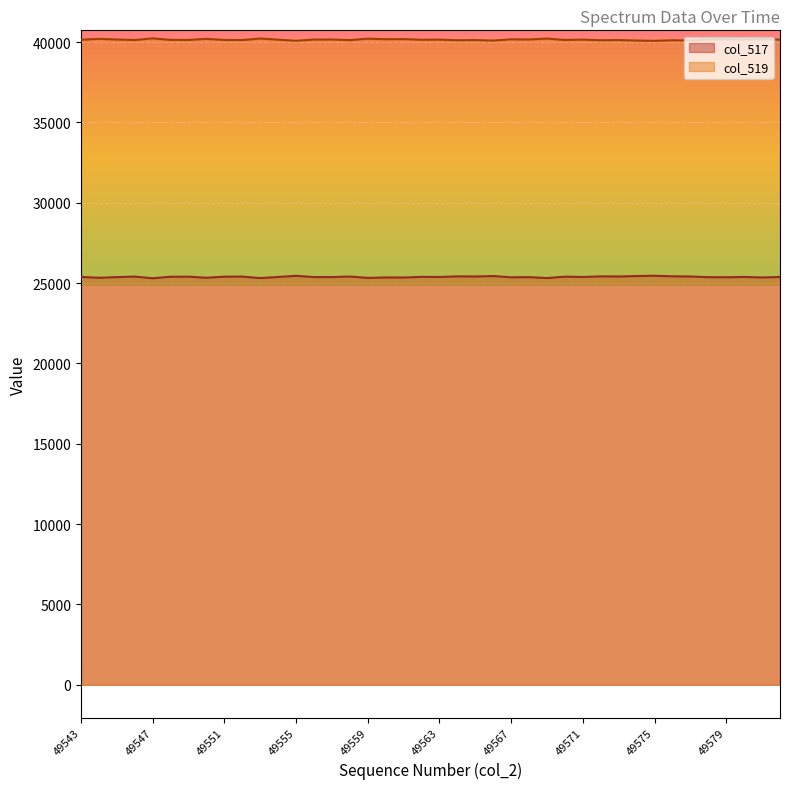

The value of col_517 at 49550 is 35063. True or false?

False